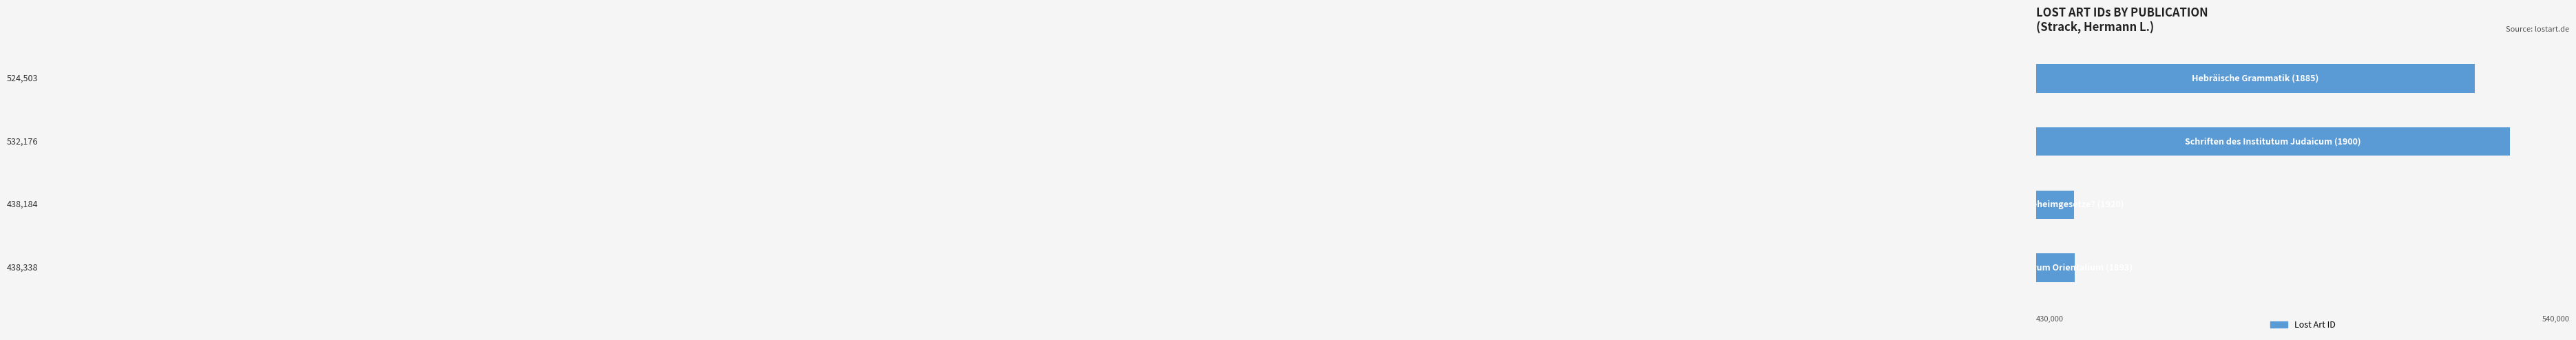

Does the chart contain any negative values?

No